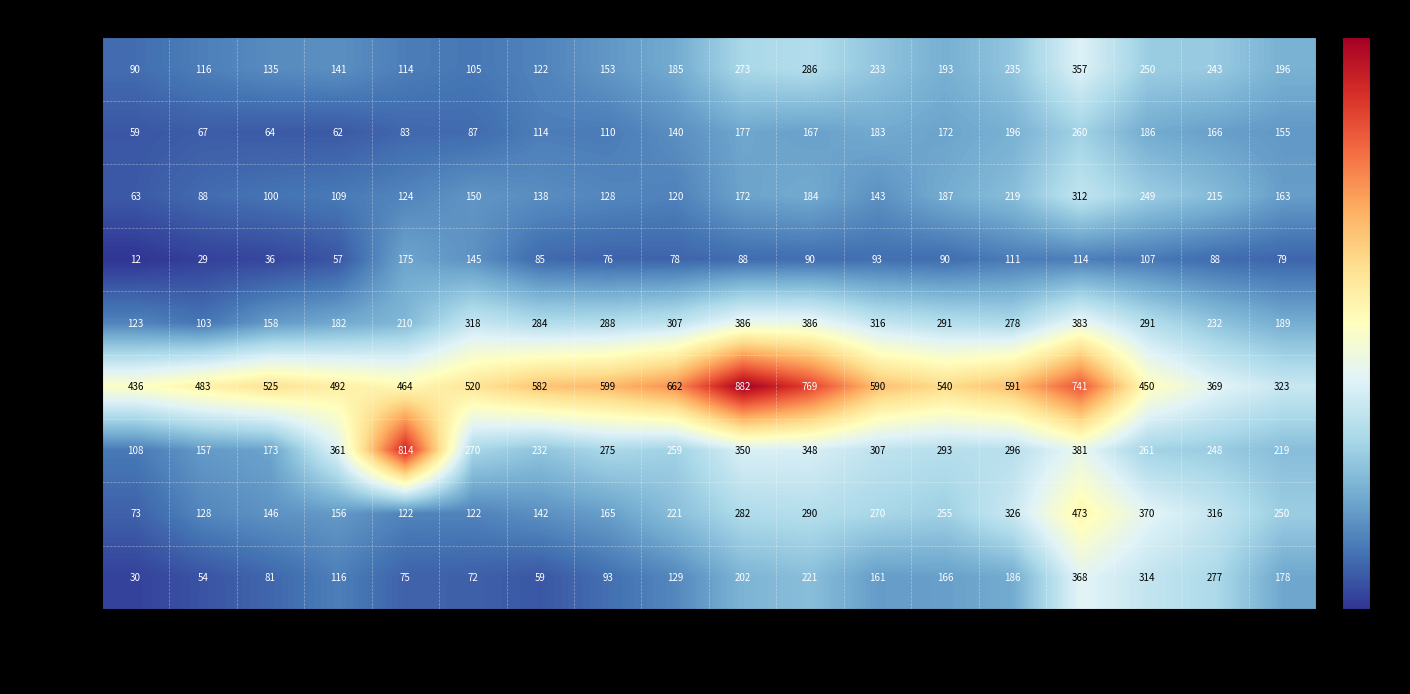

At which label is 東地区 closest to 244?

80-84歳